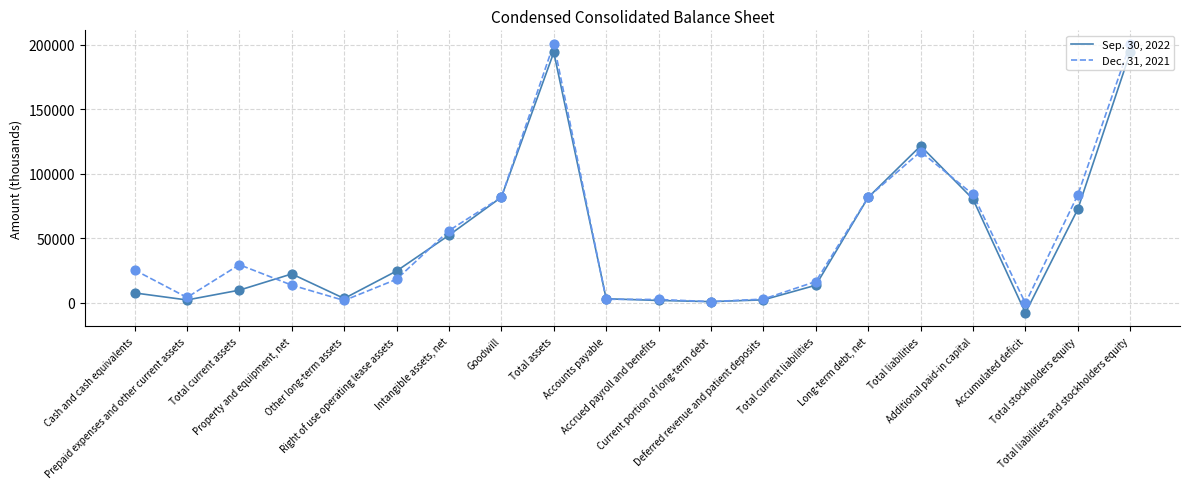

What are all the series names shown in the legend?

Sep. 30, 2022, Dec. 31, 2021